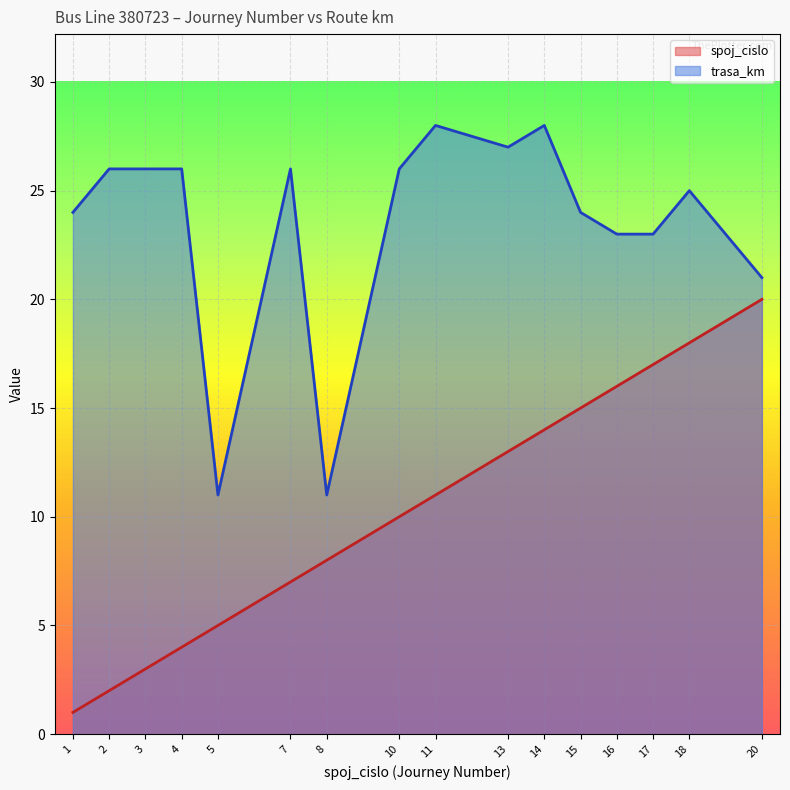

The trasa_km series shows 23 at 17. True or false?

True